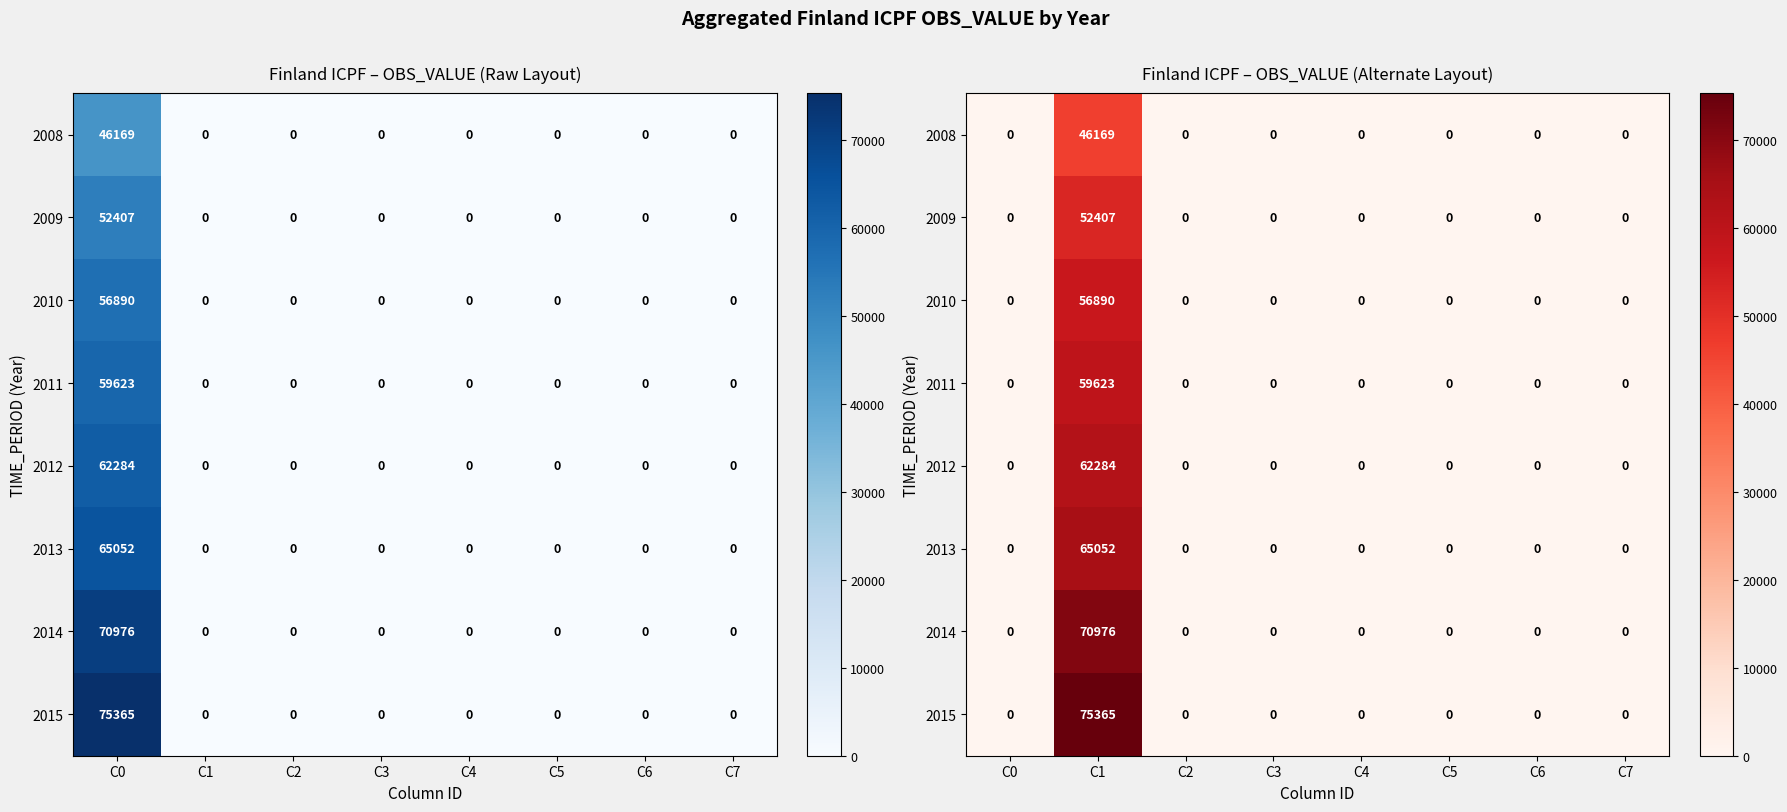

True or false: 2013 has a value of 0 at C6.

True